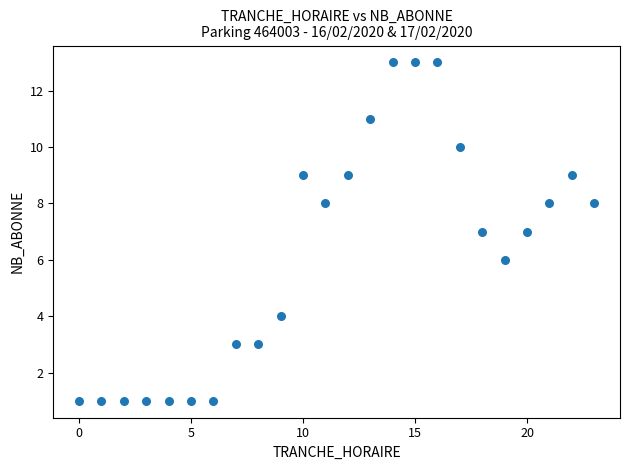

What is the range of X values (max minus min)?

23